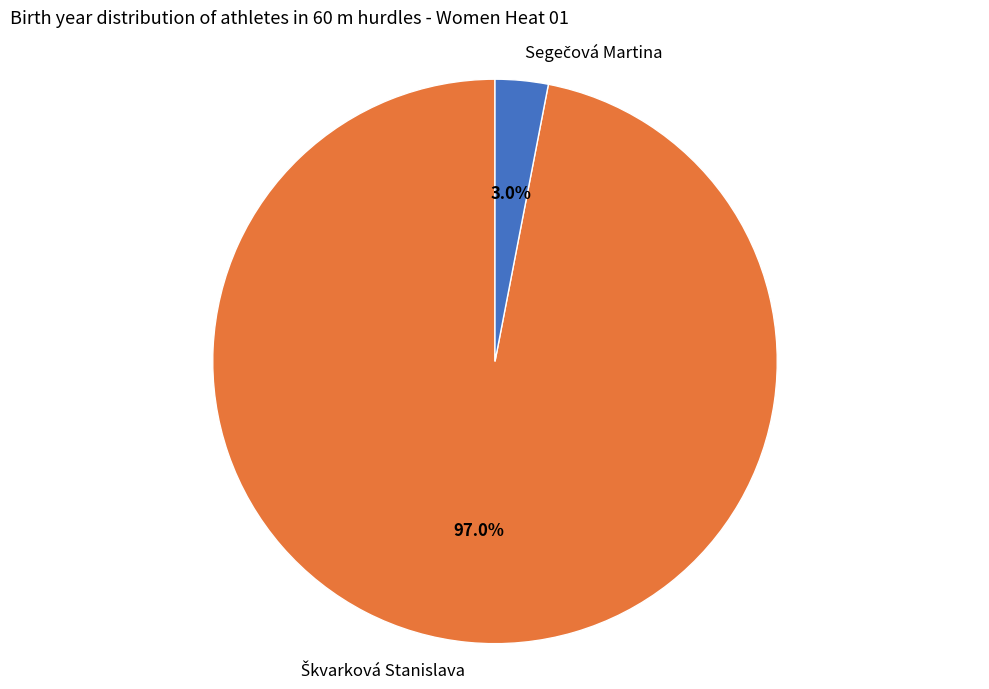

Does any single category account for the majority?

Yes